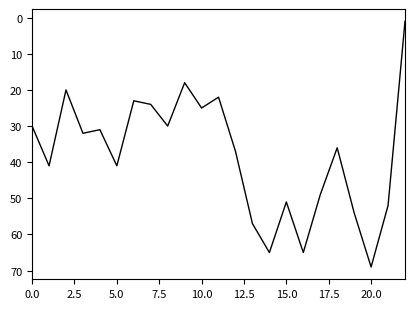

What is the smallest value displayed?

1